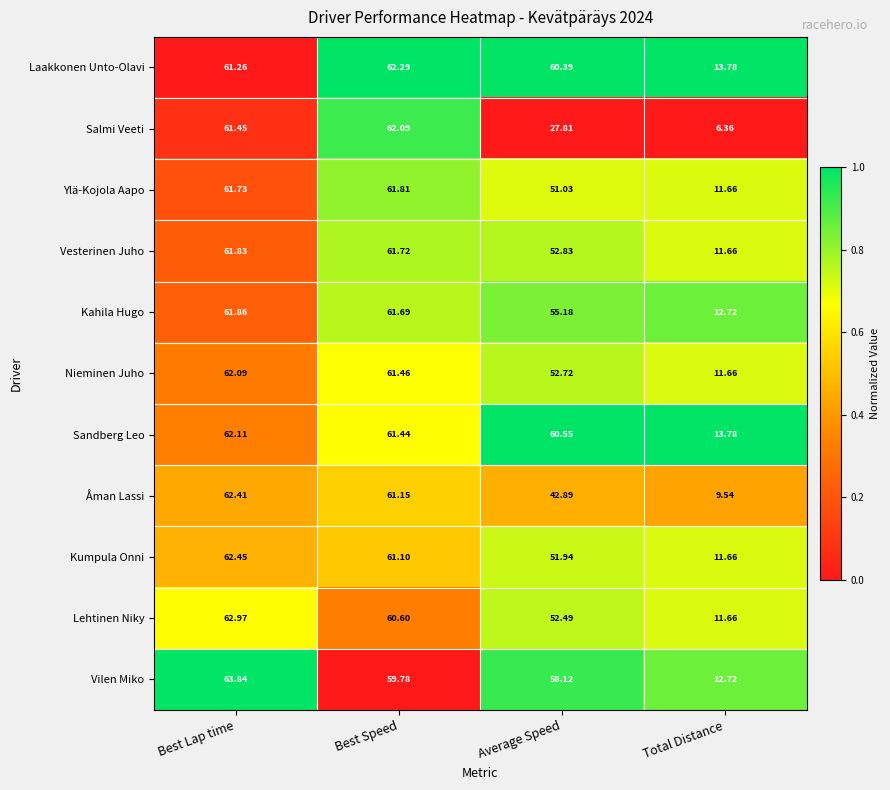

Which series has the largest total across all categories?

Sandberg Leo